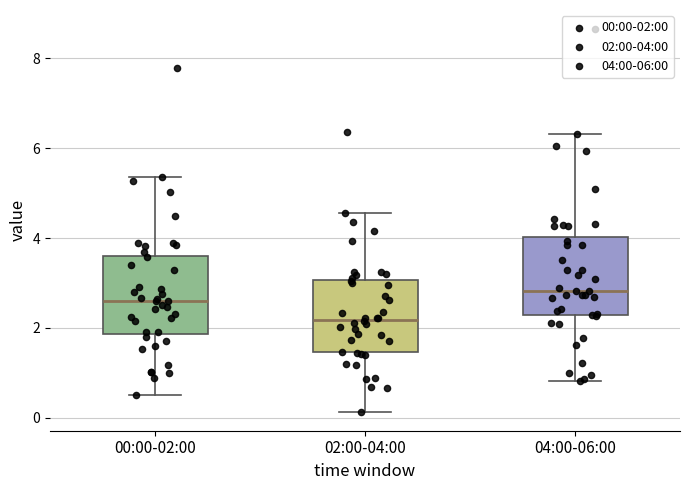

Reading left to right, transcribe this box plot: for each box, give where its median line is, the range the box spans, and where its two whiskers end, as read against the y-axis. The values are not printed on the chart, so give them approximately, as read against the axis.

00:00-02:00: median 2.6, box 1.8 to 3.6, whiskers 0.6 to 5.4
02:00-04:00: median 2.2, box 1.4 to 3.0, whiskers 0.2 to 4.6
04:00-06:00: median 2.8, box 2.2 to 4.0, whiskers 0.8 to 6.4